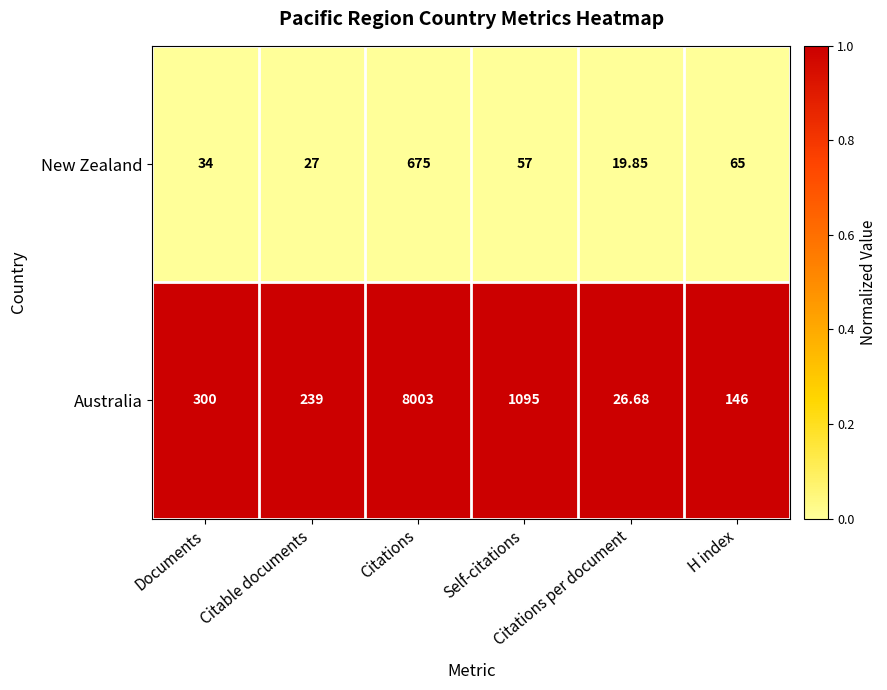

List the series in order of their overall mean, highest first.

Australia, New Zealand